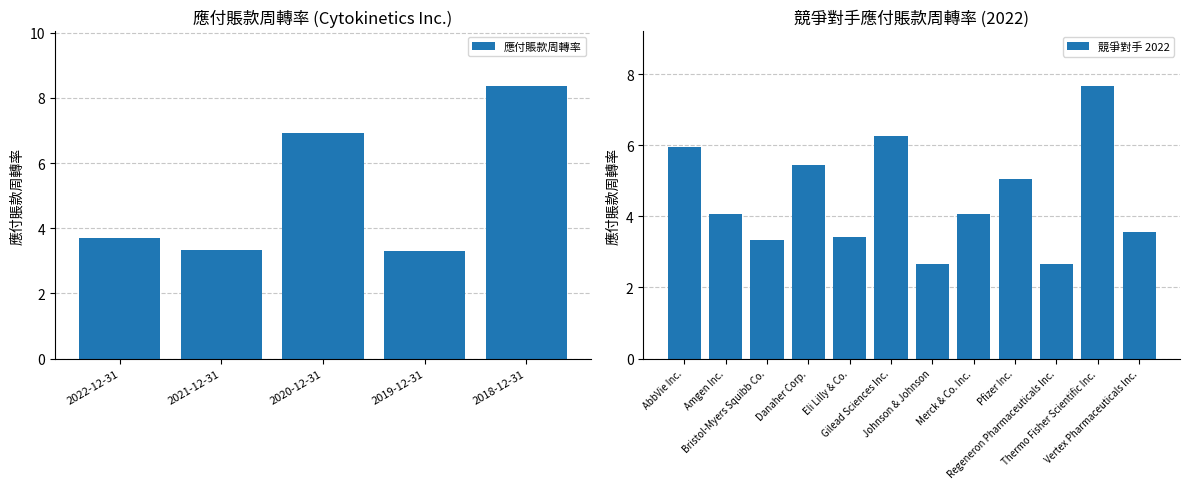

Which label corresponds to the largest value in the chart?

2018-12-31